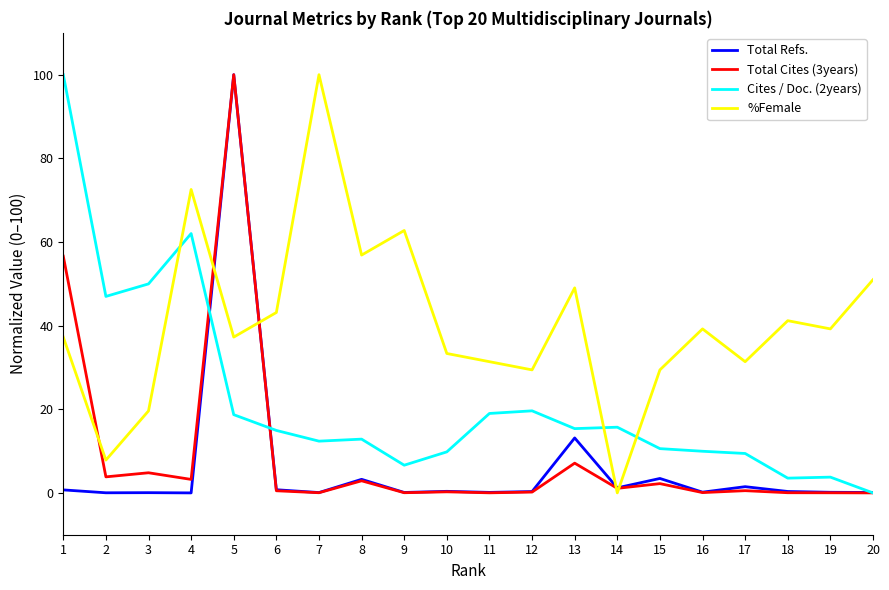

The Total Refs. series shows 0.3 at 12. True or false?

True